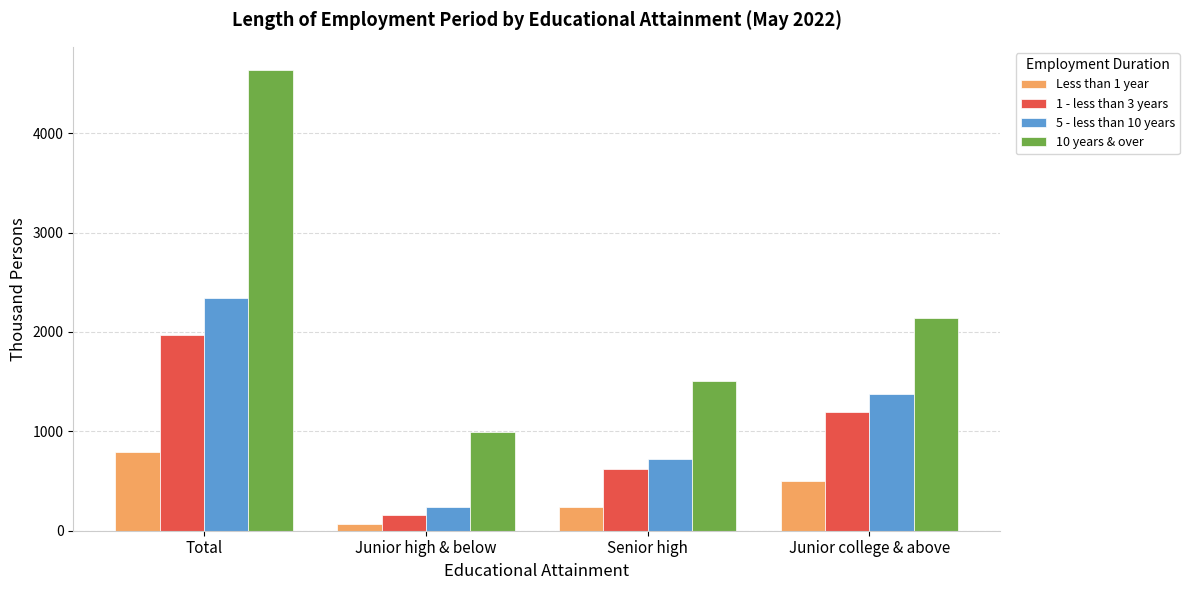

Reading right to left, transcribe all the data shown in this chart.

Less than 1 year: 497	234	63	793
1 - less than 3 years: 1194	617	157	1968
5 - less than 10 years: 1376	726	243	2346
10 years & over: 2144	1503	990	4637